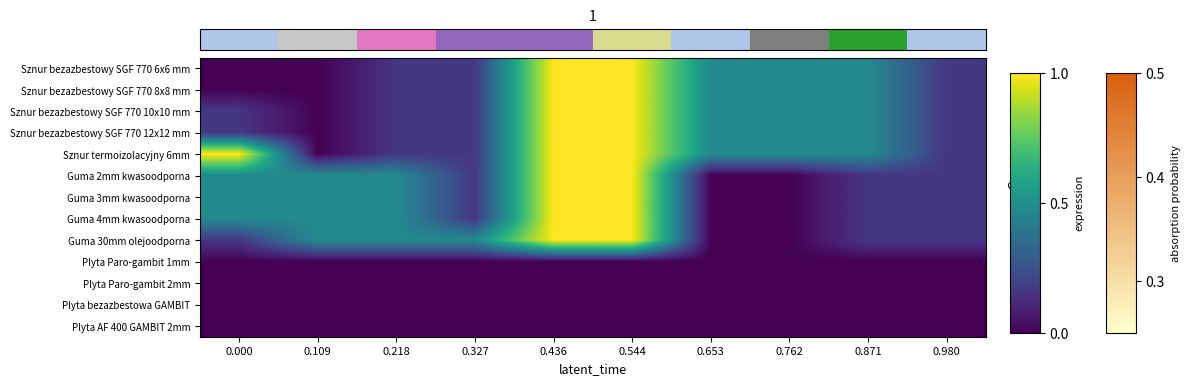

Reading left to right, what are all the values shown in this chart?

Sznur bezazbestowy SGF 770 6x6 mm: 0.000=0.0	0.109=0.0	0.218=0.2	0.327=0.2	0.436=1.0	0.544=1.0	0.653=0.5	0.762=0.5	0.871=0.5	0.980=0.2
Sznur bezazbestowy SGF 770 8x8 mm: 0.000=0.0	0.109=0.0	0.218=0.2	0.327=0.2	0.436=1.0	0.544=1.0	0.653=0.5	0.762=0.5	0.871=0.5	0.980=0.2
Sznur bezazbestowy SGF 770 10x10 mm: 0.000=0.2	0.109=0.0	0.218=0.2	0.327=0.2	0.436=1.0	0.544=1.0	0.653=0.5	0.762=0.5	0.871=0.5	0.980=0.2
Sznur bezazbestowy SGF 770 12x12 mm: 0.000=0.2	0.109=0.0	0.218=0.2	0.327=0.2	0.436=1.0	0.544=1.0	0.653=0.5	0.762=0.5	0.871=0.5	0.980=0.2
Sznur termoizolacyjny 6mm: 0.000=1.0	0.109=0.0	0.218=0.2	0.327=0.2	0.436=1.0	0.544=1.0	0.653=0.5	0.762=0.5	0.871=0.5	0.980=0.2
Guma 2mm kwasoodporna: 0.000=0.5	0.109=0.5	0.218=0.5	0.327=0.2	0.436=1.0	0.544=1.0	0.653=0.0	0.762=0.0	0.871=0.2	0.980=0.2
Guma 3mm kwasoodporna: 0.000=0.5	0.109=0.5	0.218=0.5	0.327=0.2	0.436=1.0	0.544=1.0	0.653=0.0	0.762=0.0	0.871=0.2	0.980=0.2
Guma 4mm kwasoodporna: 0.000=0.5	0.109=0.5	0.218=0.5	0.327=0.2	0.436=1.0	0.544=1.0	0.653=0.0	0.762=0.0	0.871=0.2	0.980=0.2
Guma 30mm olejoodporna: 0.000=0.2	0.109=0.5	0.218=0.5	0.327=0.5	0.436=1.0	0.544=1.0	0.653=0.0	0.762=0.0	0.871=0.2	0.980=0.2
Plyta Paro-gambit 1mm: 0.000=0.0	0.109=0.0	0.218=0.0	0.327=0.0	0.436=0.0	0.544=0.0	0.653=0.0	0.762=0.0	0.871=0.0	0.980=0.0
Plyta Paro-gambit 2mm: 0.000=0.0	0.109=0.0	0.218=0.0	0.327=0.0	0.436=0.0	0.544=0.0	0.653=0.0	0.762=0.0	0.871=0.0	0.980=0.0
Plyta bezazbestowa GAMBIT: 0.000=0.0	0.109=0.0	0.218=0.0	0.327=0.0	0.436=0.0	0.544=0.0	0.653=0.0	0.762=0.0	0.871=0.0	0.980=0.0
Plyta AF 400 GAMBIT 2mm: 0.000=0.0	0.109=0.0	0.218=0.0	0.327=0.0	0.436=0.0	0.544=0.0	0.653=0.0	0.762=0.0	0.871=0.0	0.980=0.0